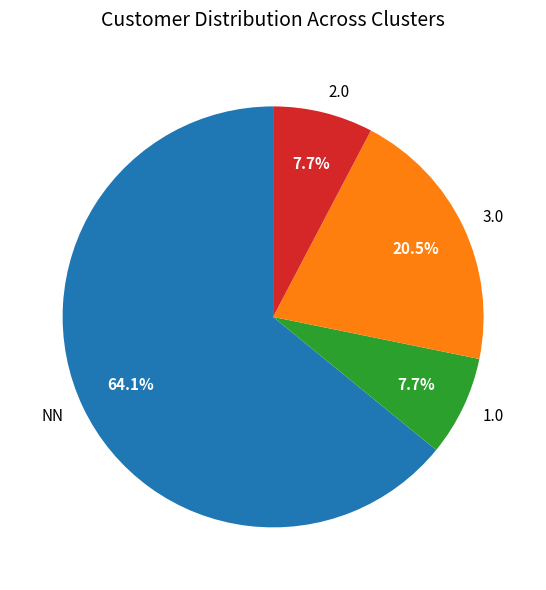

What is the ratio of the value at NN to the value at 2.0?

8.3